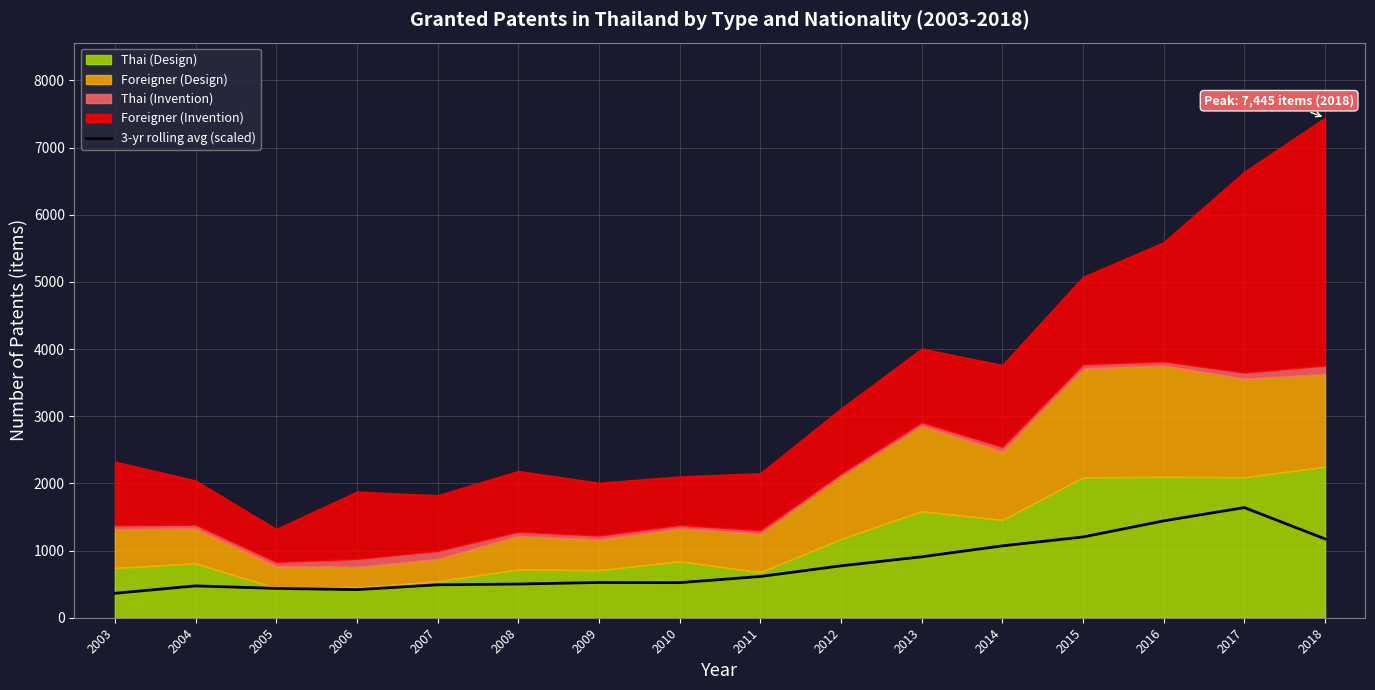

The value of 3-yr rolling avg (scaled) at 2011 is 1013.1. True or false?

False